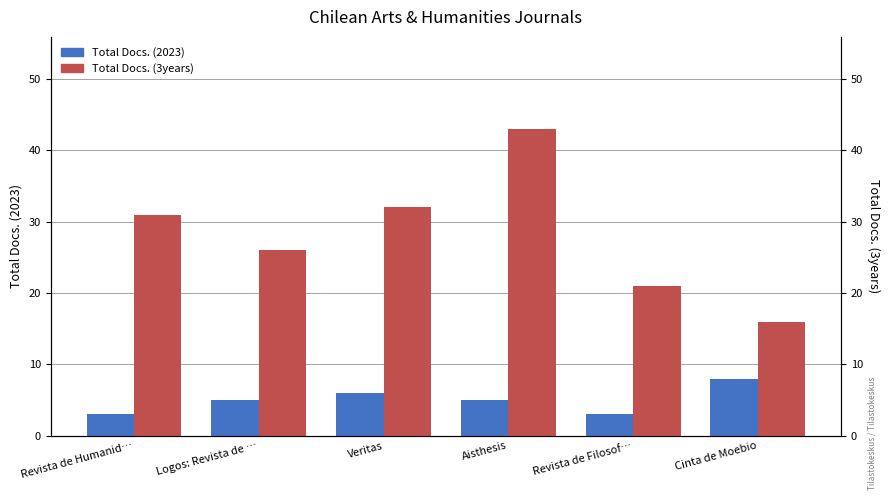

How many distinct data groups are displayed?

2